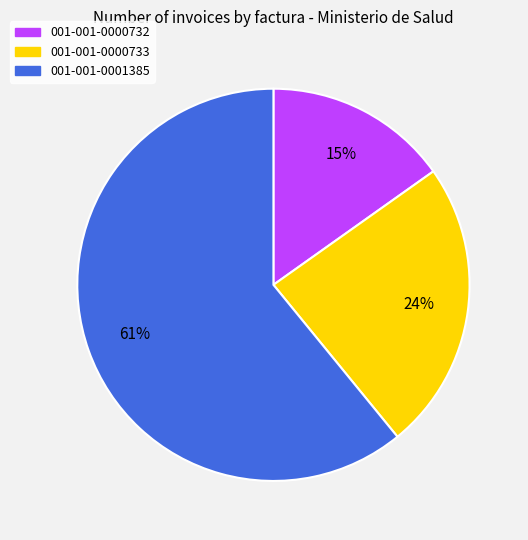

Rank the categories by value from highest to lowest.

001-001-0001385, 001-001-0000733, 001-001-0000732